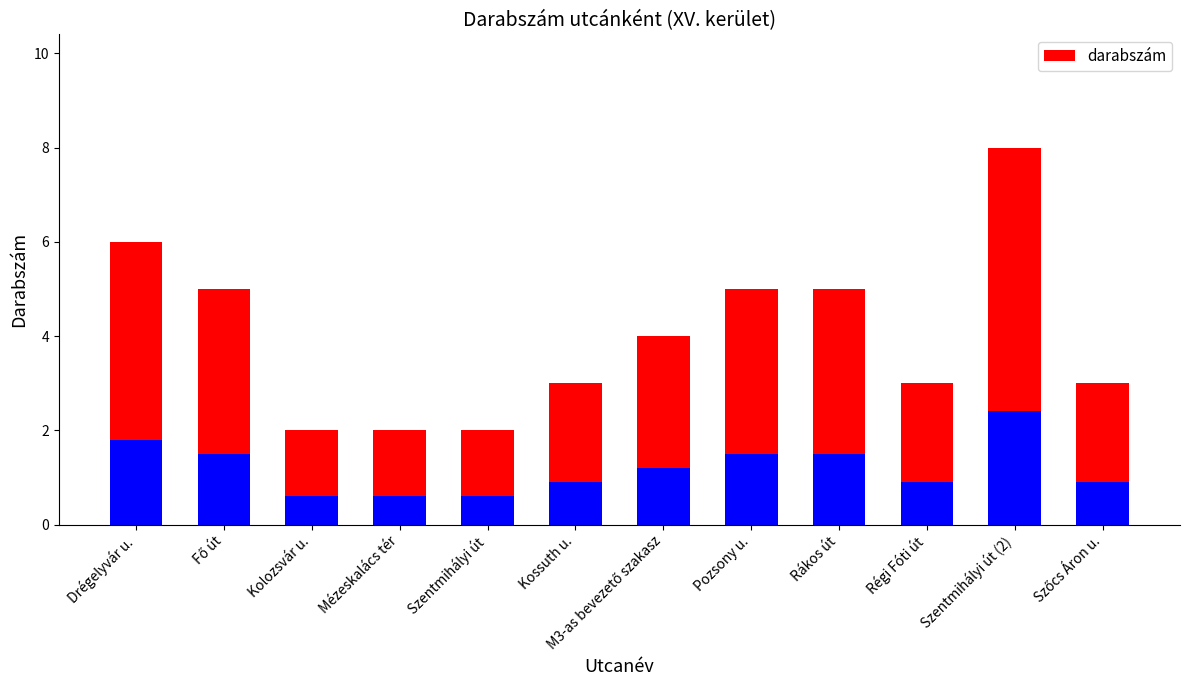

What is the change in value from Mézeskalács tér to M3-as bevezető szakasz?

+1.4